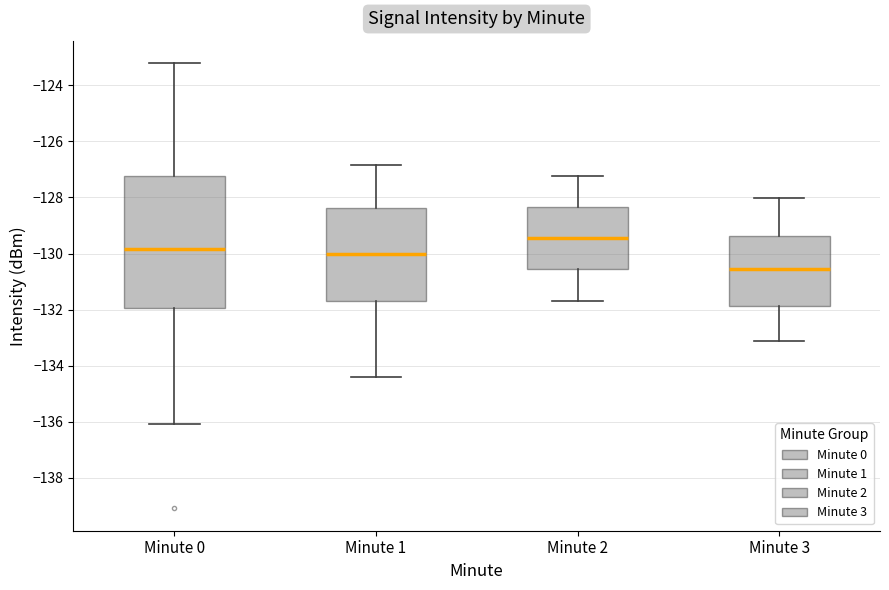

Which box is the tallest, from its lower edge to its upper edge?

Minute 0